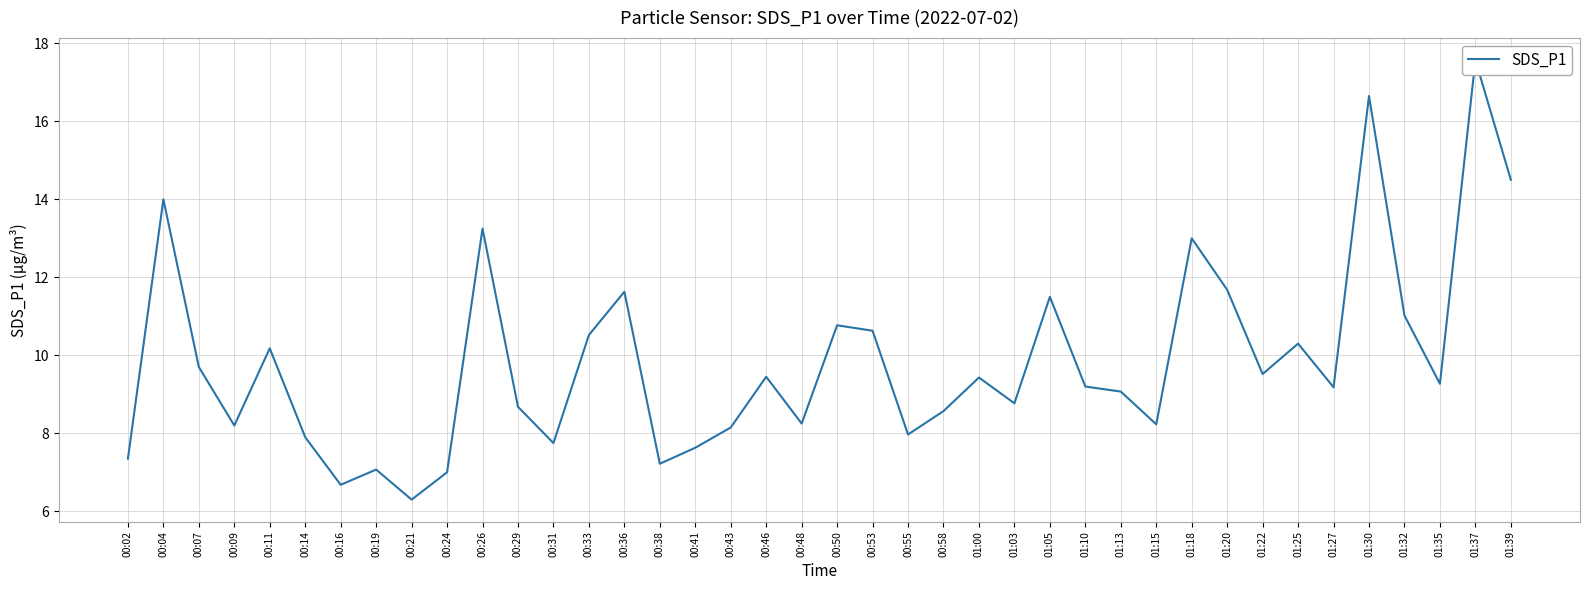

Which has a higher value, 00:58 or 01:30?

01:30